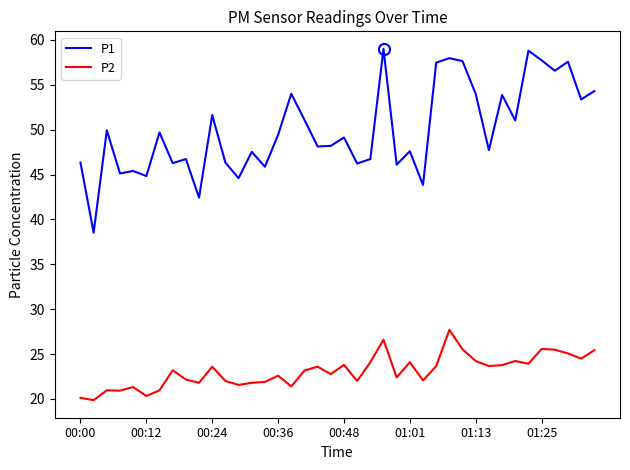

True or false: P2 and P1 cross at least once.

False